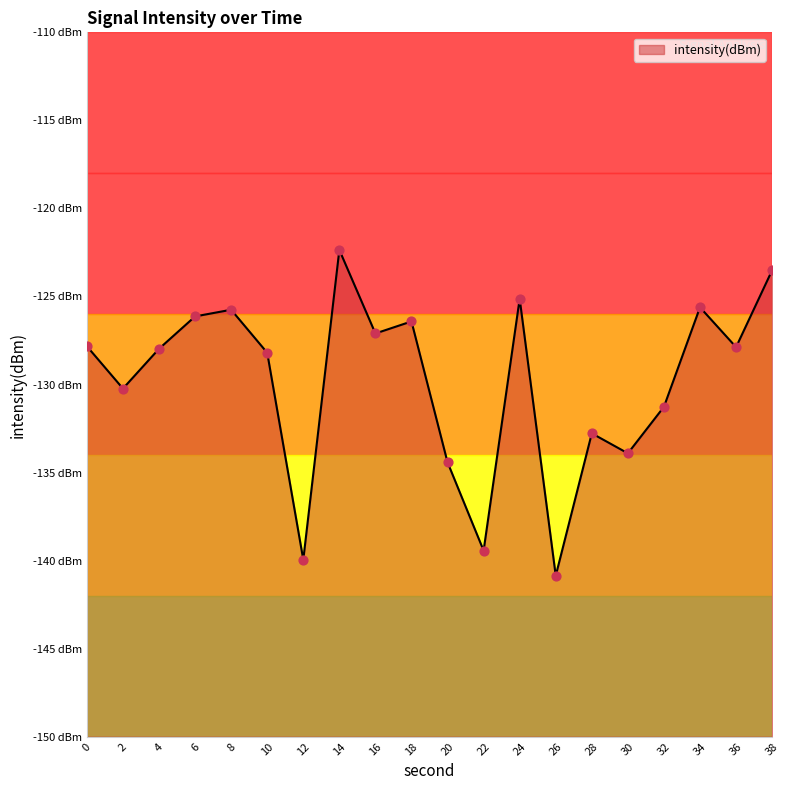

What is the change in value from 20 to 34?

+8.8